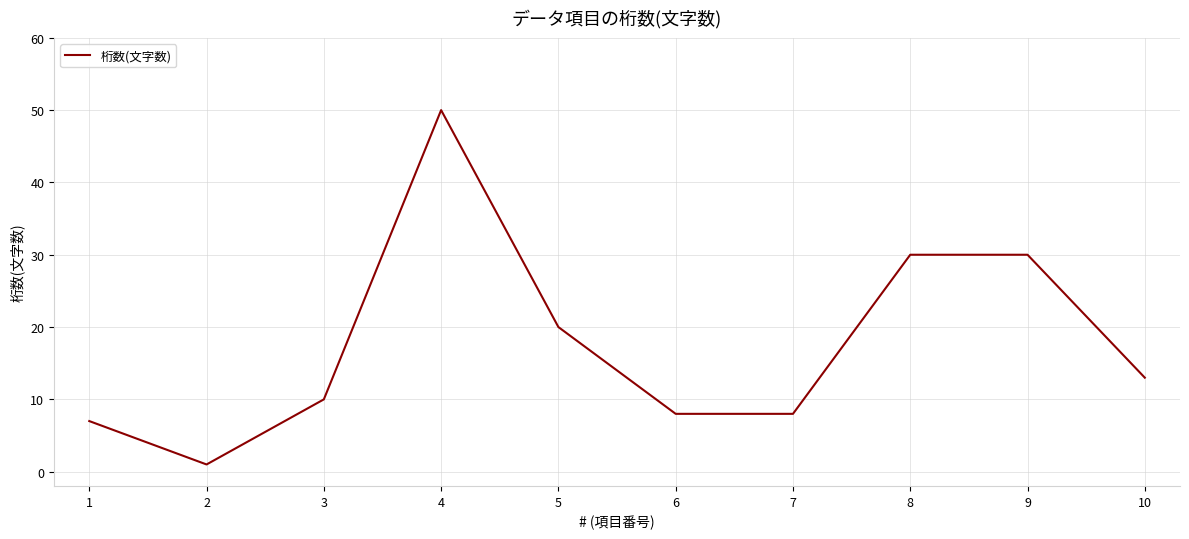

The chart shows a value of 4 at 10. True or false?

False